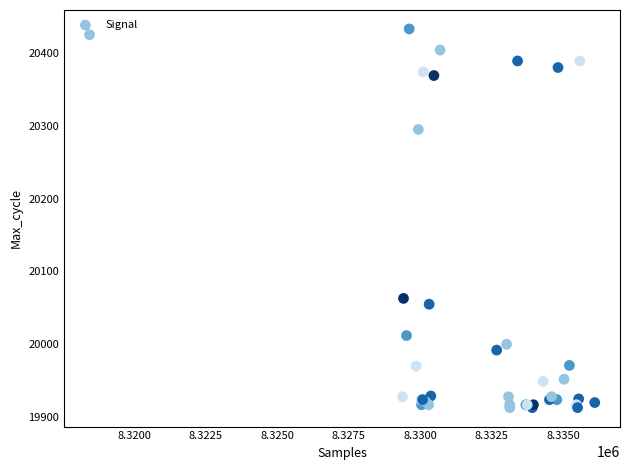

What Y value in the scatter plot is closest to 20173?

20063